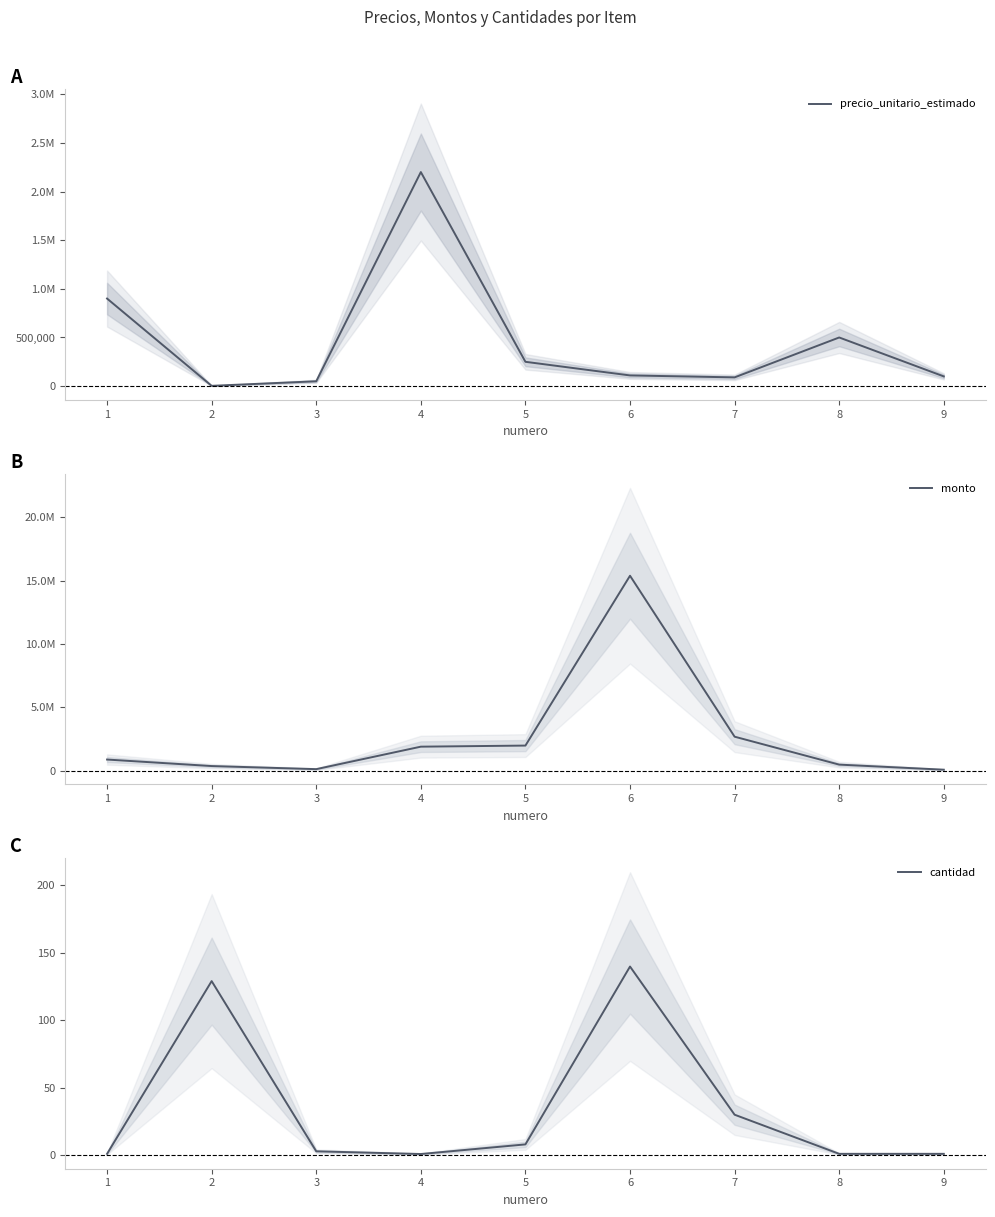

Which series has the largest total across all categories?

monto